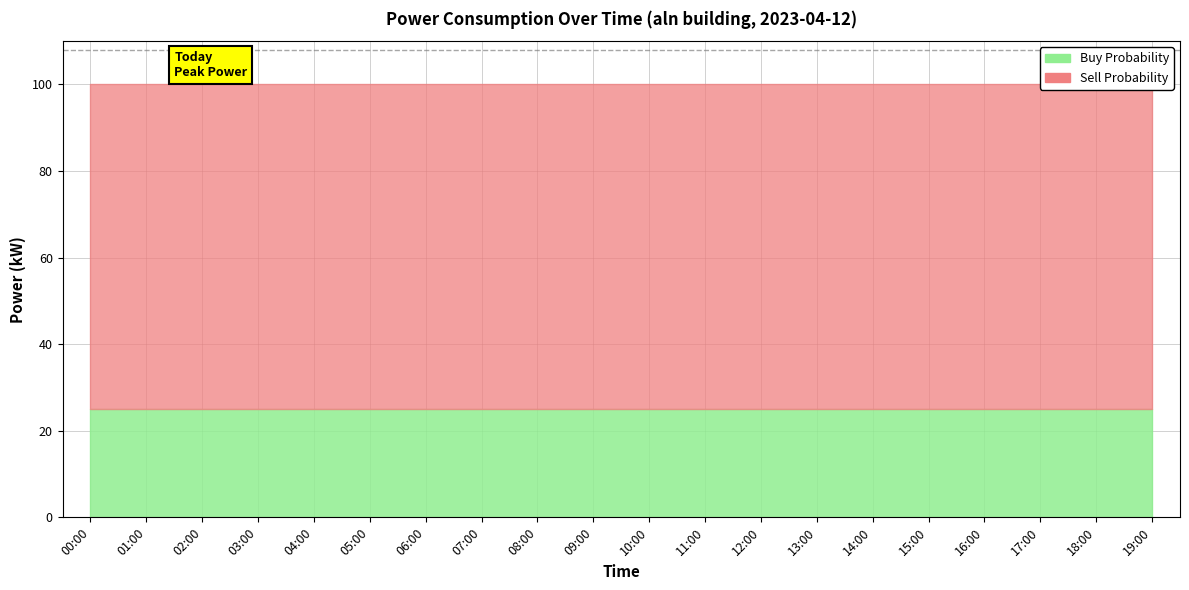

Which has a higher value, 02:00 or 00:00?

00:00